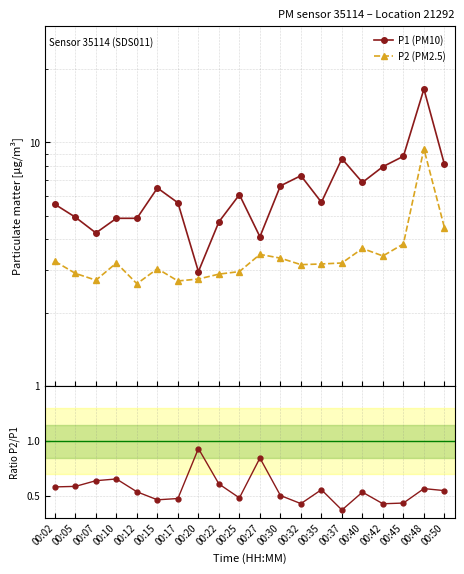

Which series has the largest range (max minus min)?

P1 (PM10)